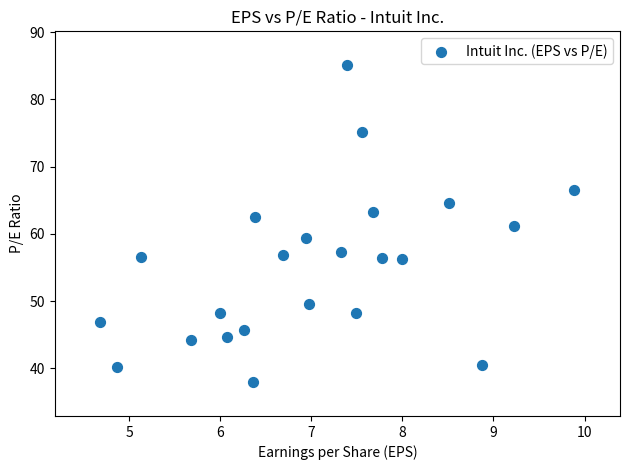

What is the range of X values (max minus min)?

5.2